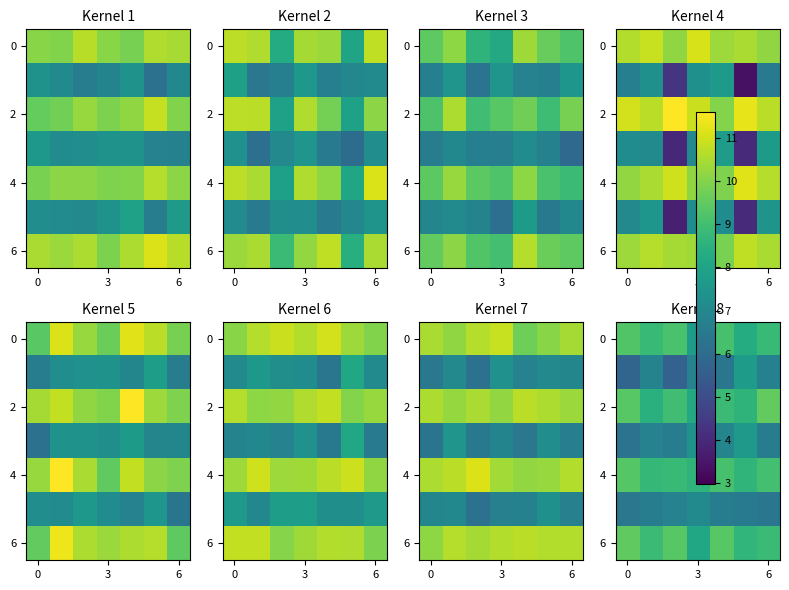

Between 4 and 6, which is larger?

4